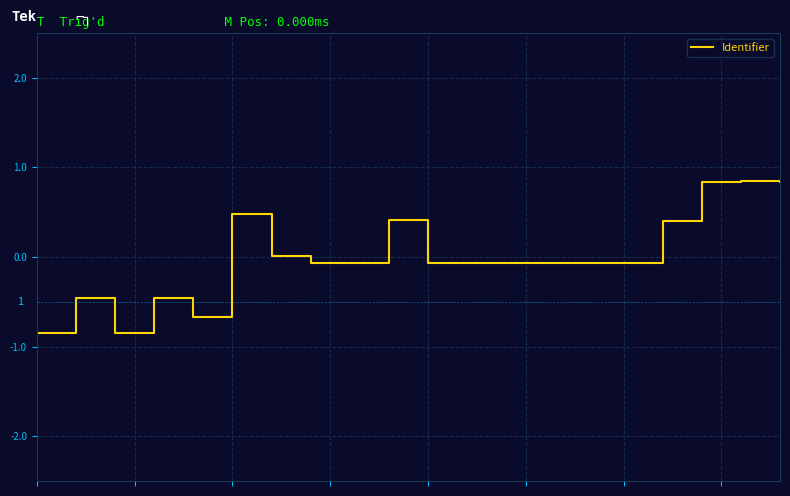

What is the maximum value shown in the chart?

0.8